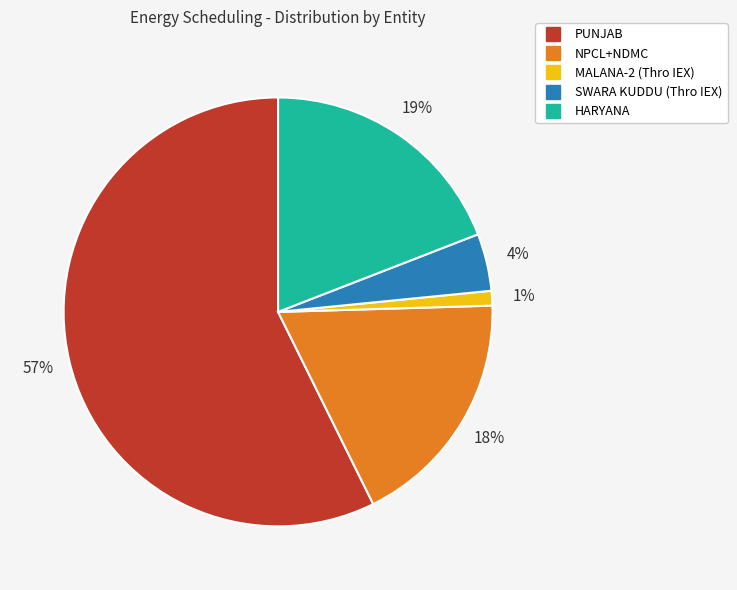

Combined, do HARYANA and SWARA KUDDU (Thro IEX) account for over 50%?

No